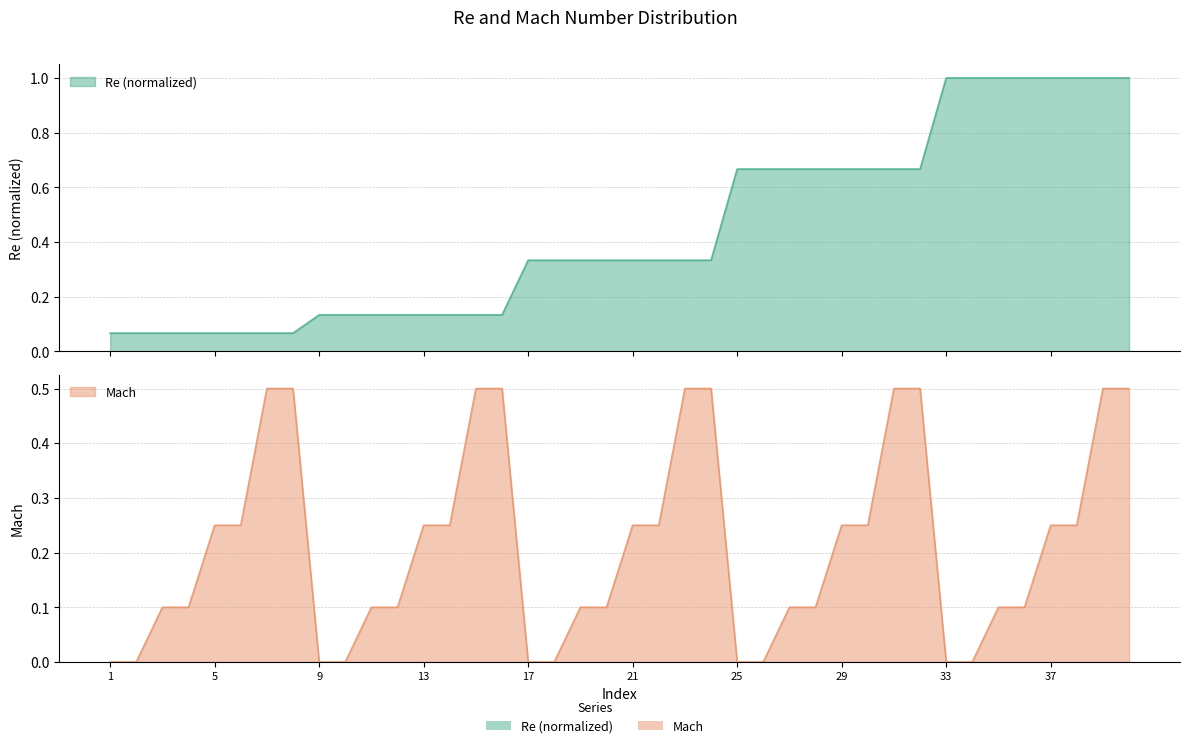

Rank the categories by Mach value from lowest to highest.

1, 2, 9, 10, 17, 18, 25, 26, 33, 34, 3, 4, 11, 12, 19, 20, 27, 28, 35, 36, 5, 6, 13, 14, 21, 22, 29, 30, 37, 38, 7, 8, 15, 16, 23, 24, 31, 32, 39, 40